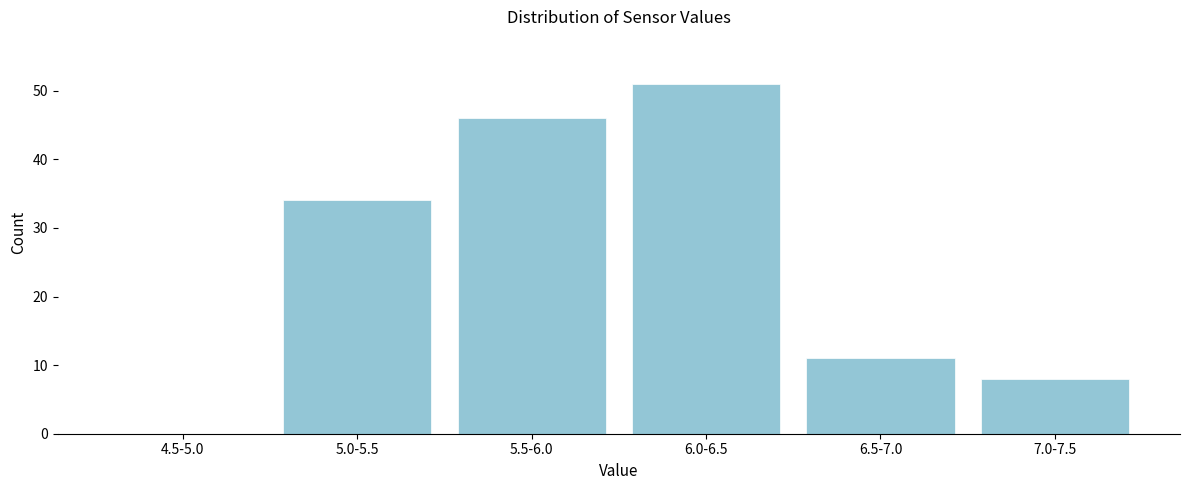

Reading left to right, list all the values displayed in this chart.

4.5-5.0=0	5.0-5.5=34	5.5-6.0=46	6.0-6.5=51	6.5-7.0=11	7.0-7.5=8